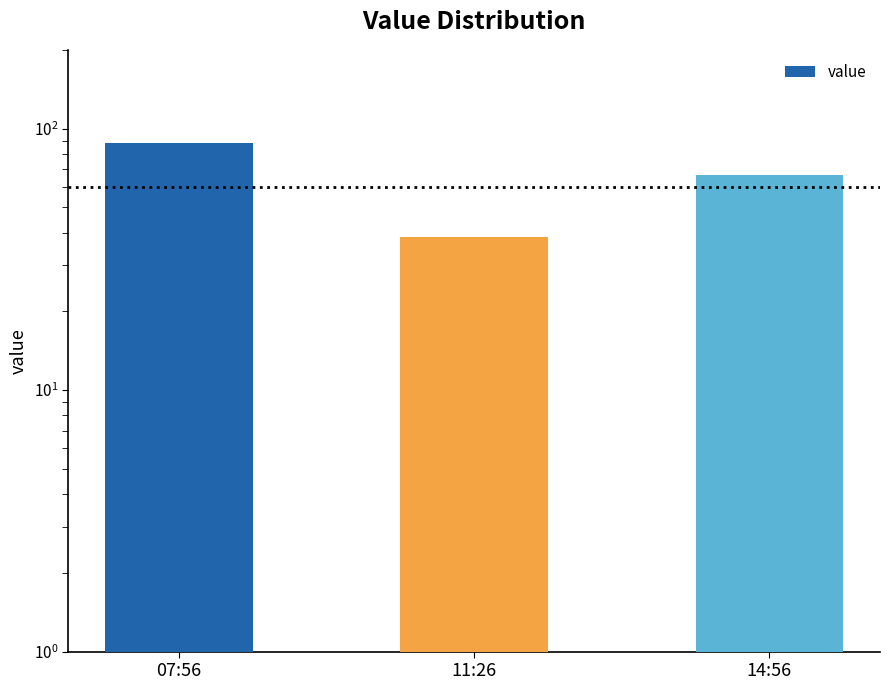

What is the value of the 2nd bar from the left?

38.5